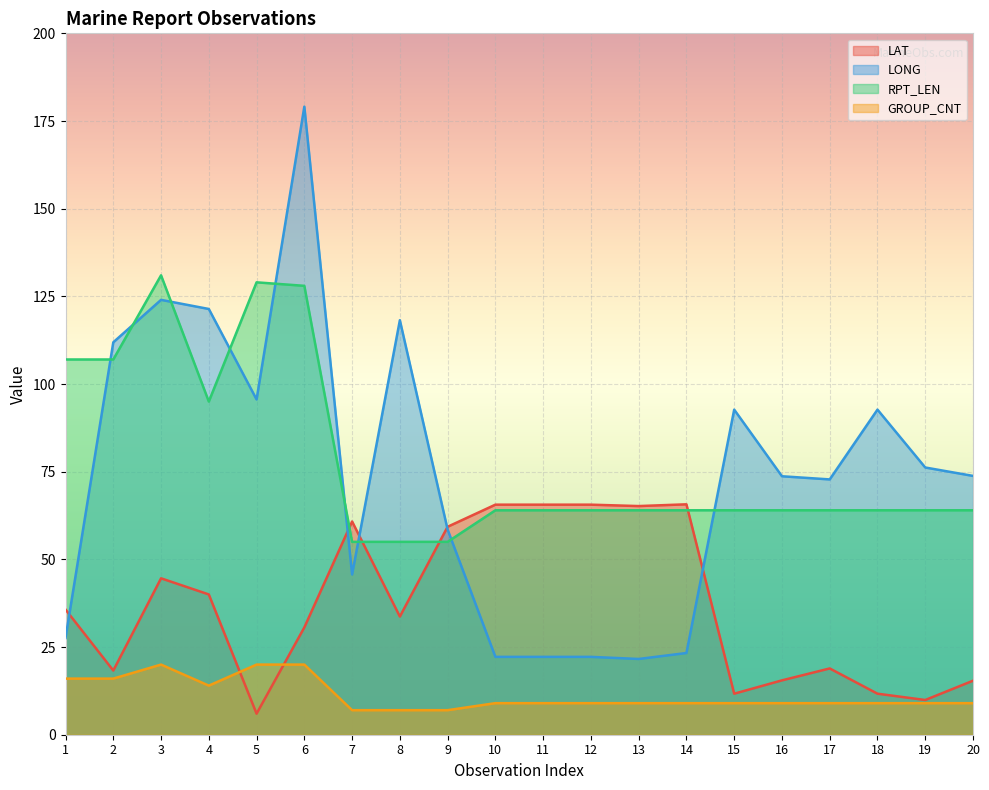

At which label does LONG first exceed 73?

2